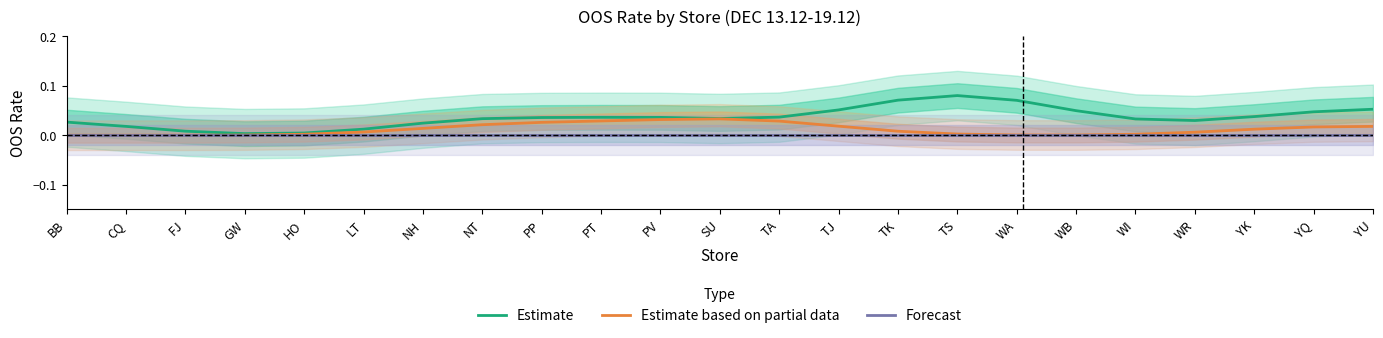

Rank the series by their maximum value, from lowest to highest.

Forecast, Estimate based on partial data, Estimate